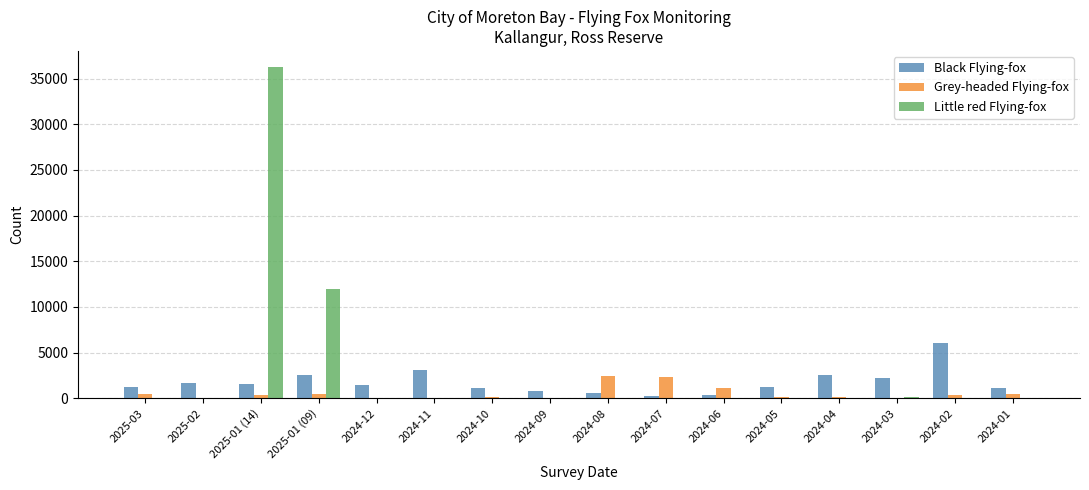

Is the value of Little red Flying-fox at 2025-01 (09) greater than the value of Grey-headed Flying-fox at 2024-03?

Yes